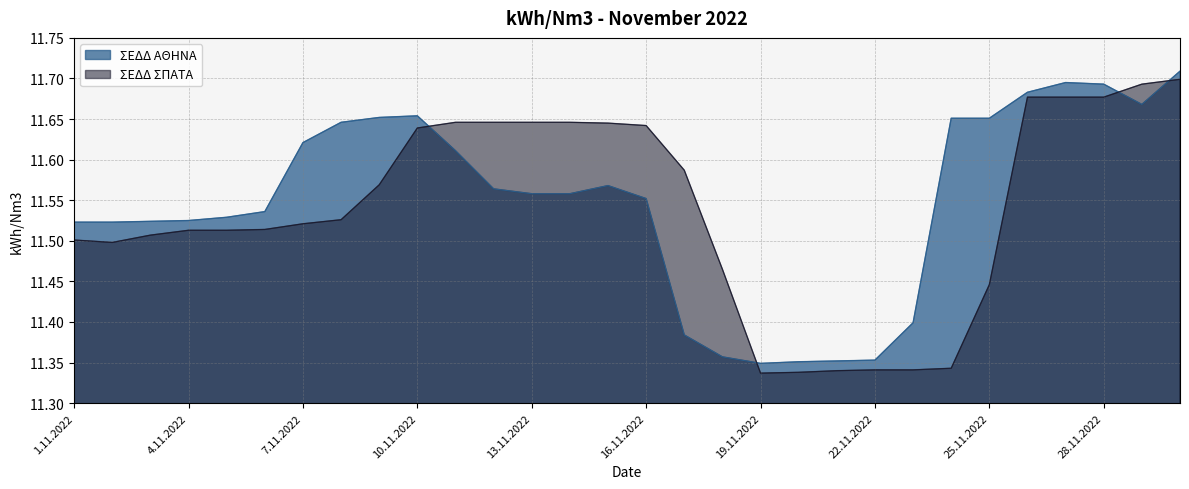

Between 13.11.2022 and 28.11.2022, which series saw the biggest shift?

ΣΕΔΔ ΑΘΗΝΑ